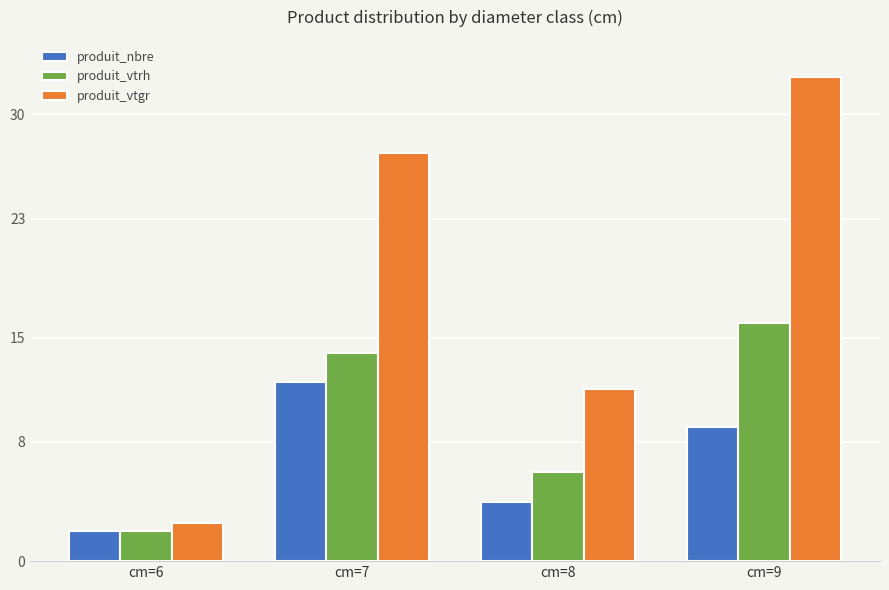

Rank the categories by produit_nbre value from highest to lowest.

cm=7, cm=9, cm=8, cm=6